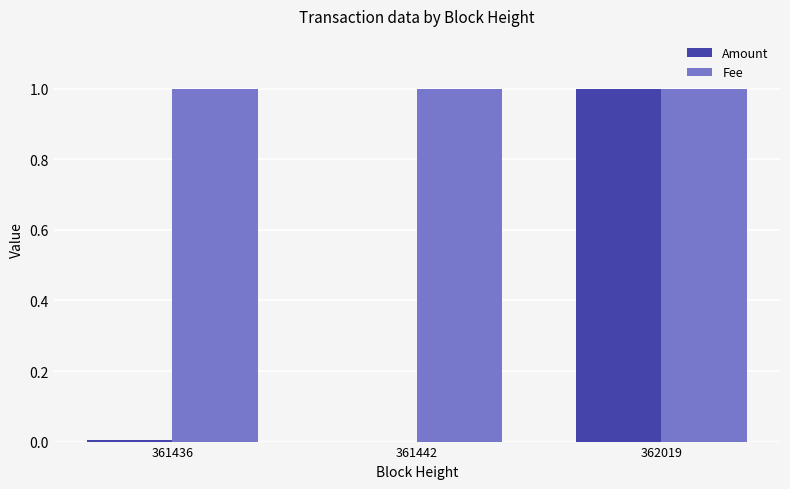

At which category is the sum across all series the highest?

362019